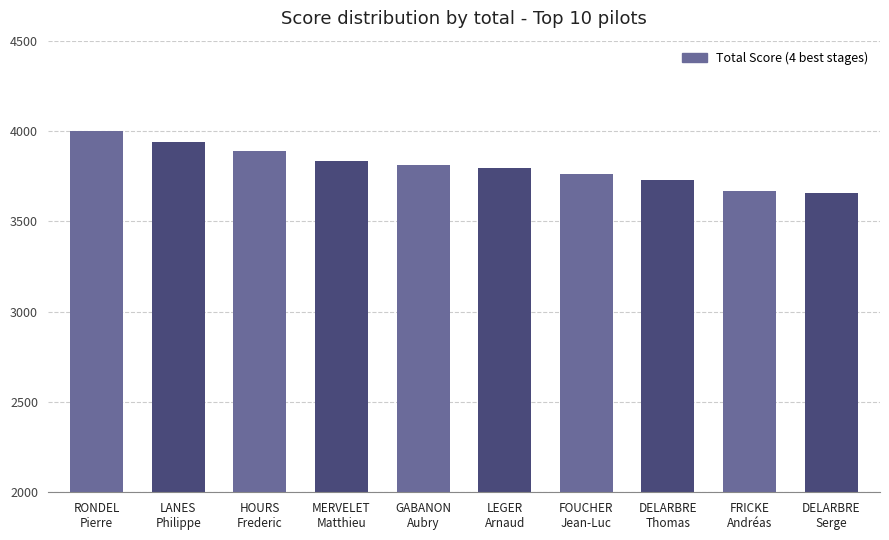

The value at RONDEL
Pierre is 4000.0. True or false?

True